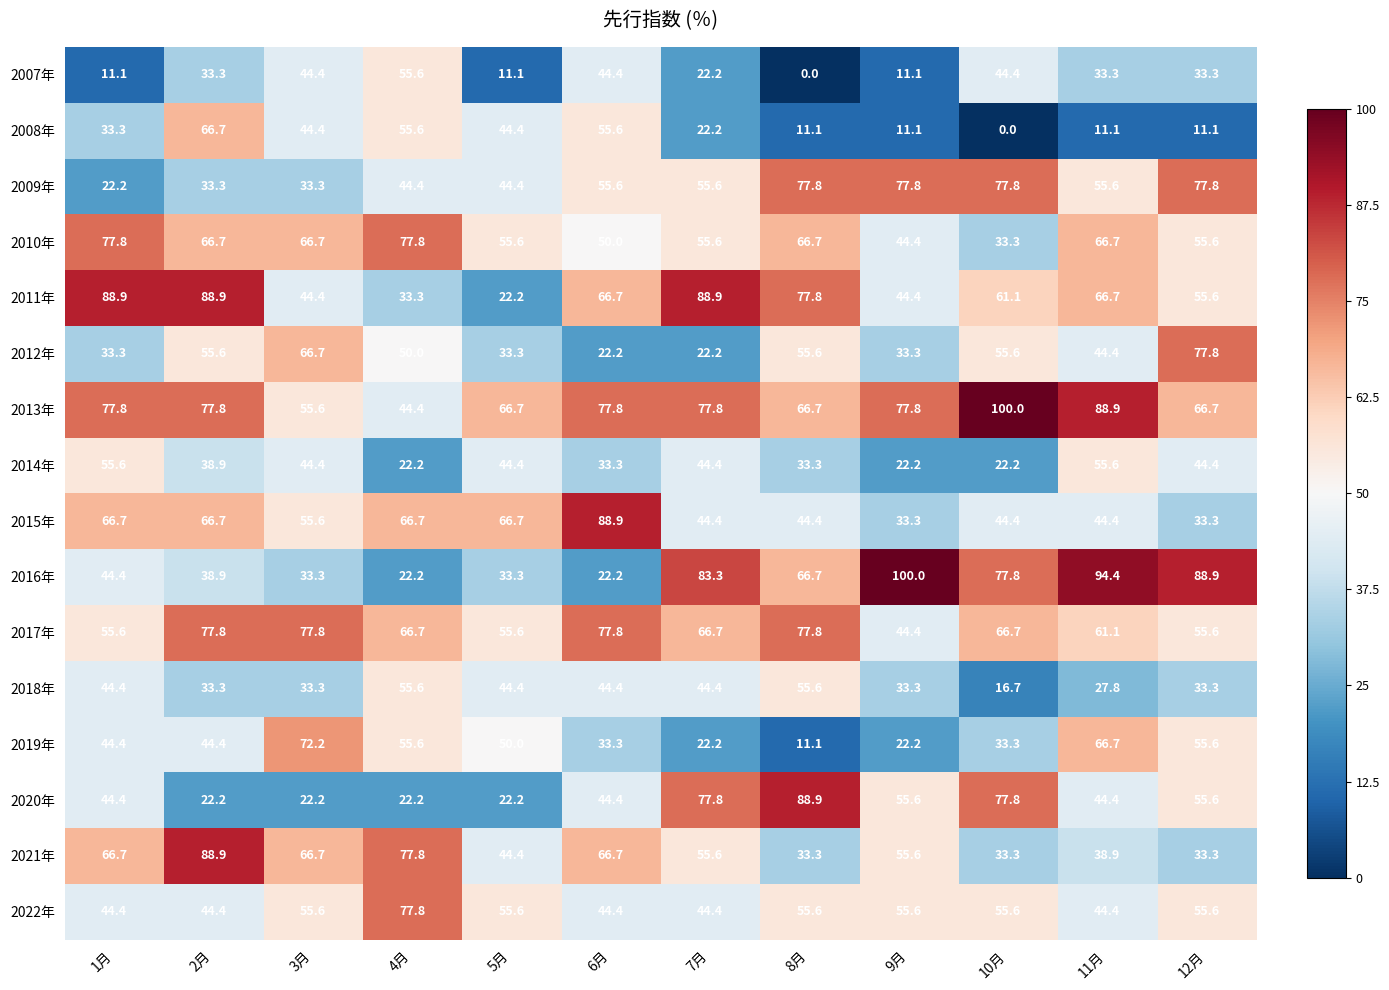

What is the greatest value displayed?

100.0